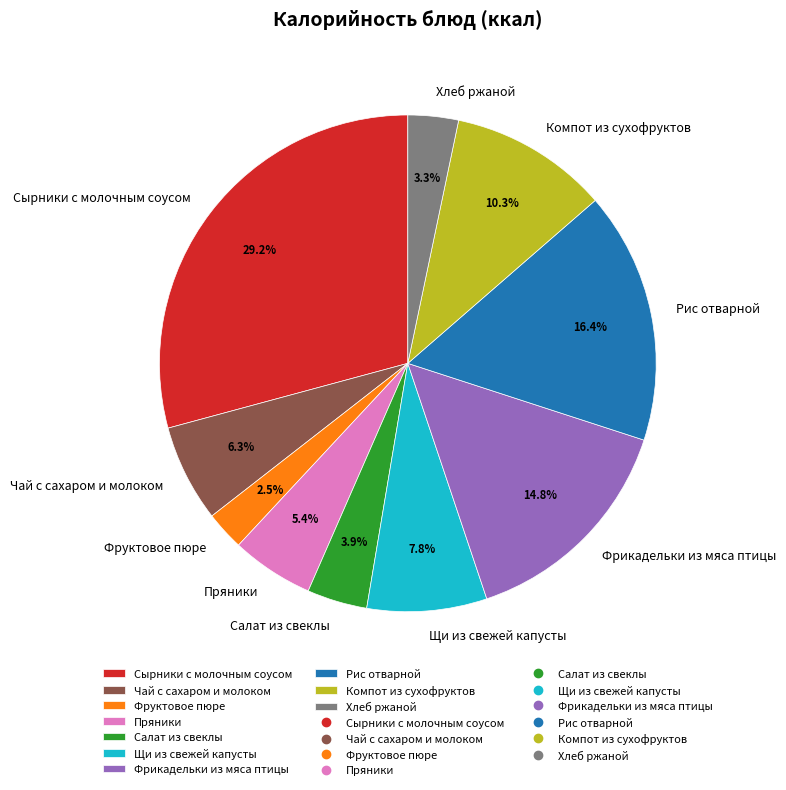

Which has a higher value, Сырники с молочным соусом or Рис отварной?

Сырники с молочным соусом